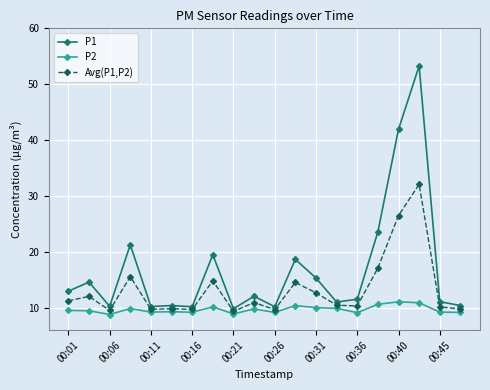

Rank the series by their average value, from highest to lowest.

P1, Avg(P1,P2), P2